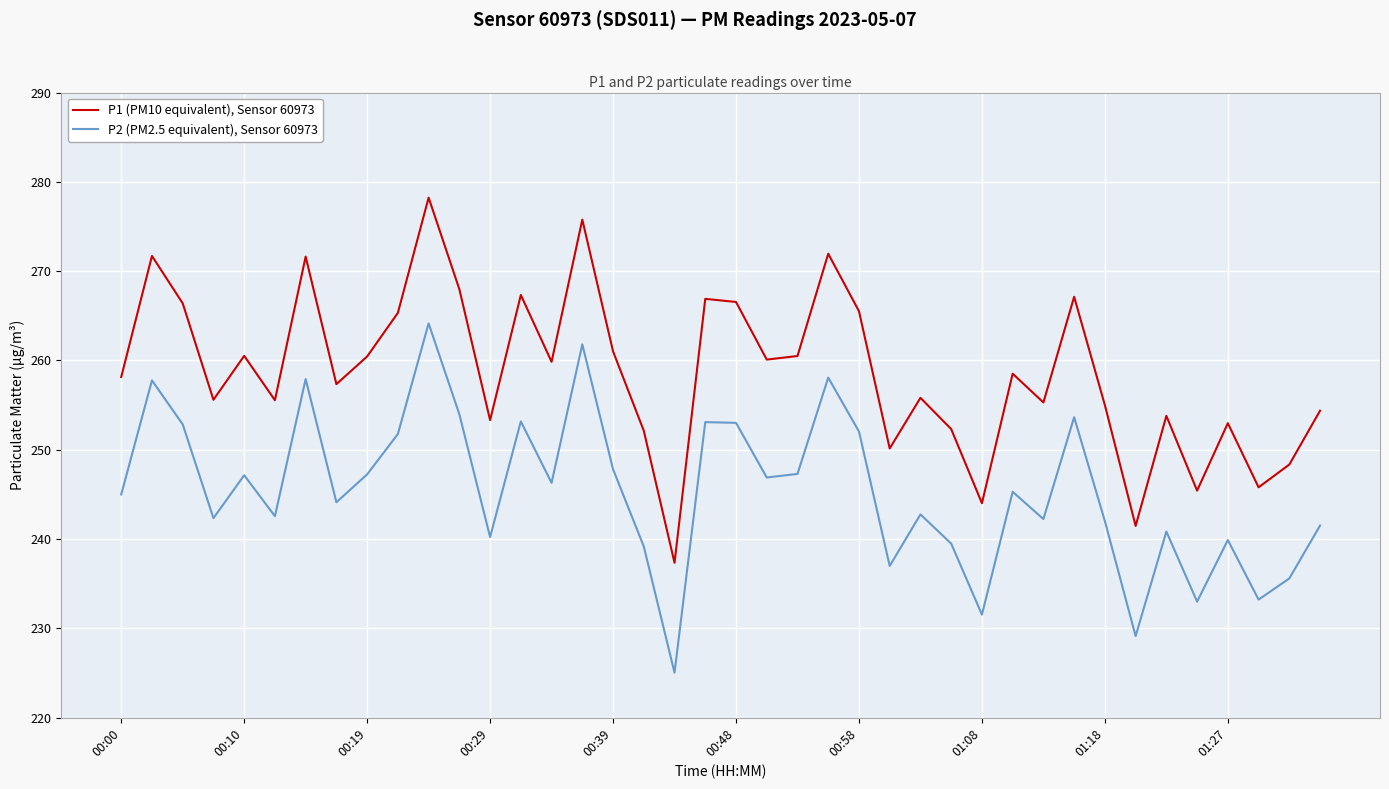

Which series has the largest range (max minus min)?

P1 (PM10 equivalent), Sensor 60973